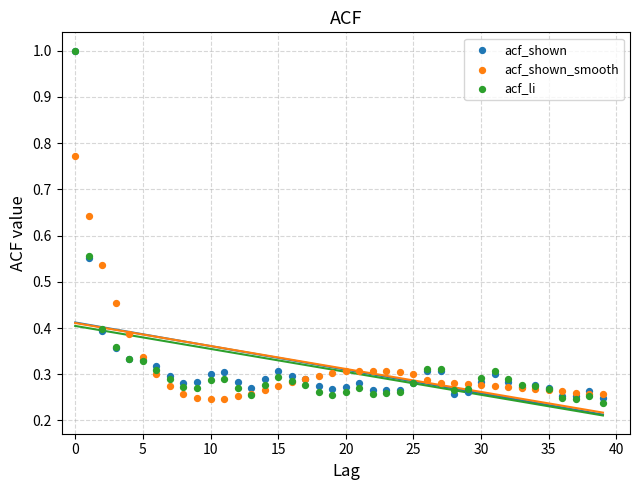

What are all the series names shown in the legend?

acf_shown, acf_shown_smooth, acf_li